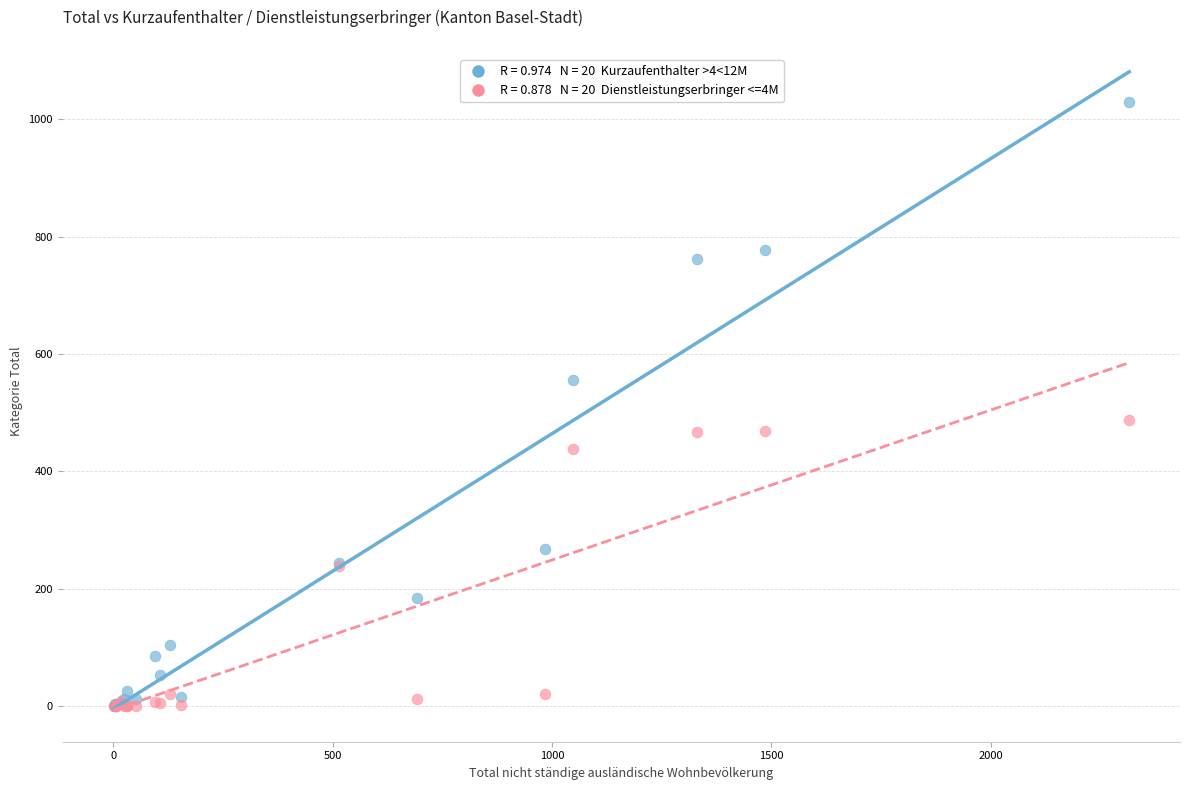

Across all series, what Y value is closest to 515?

488